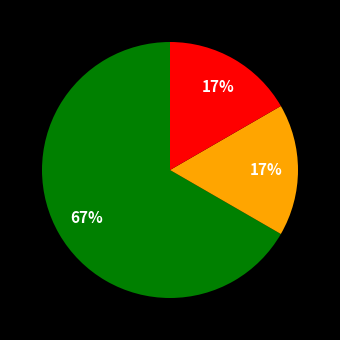

To the nearest percent, what is the average slice percentage?

33%